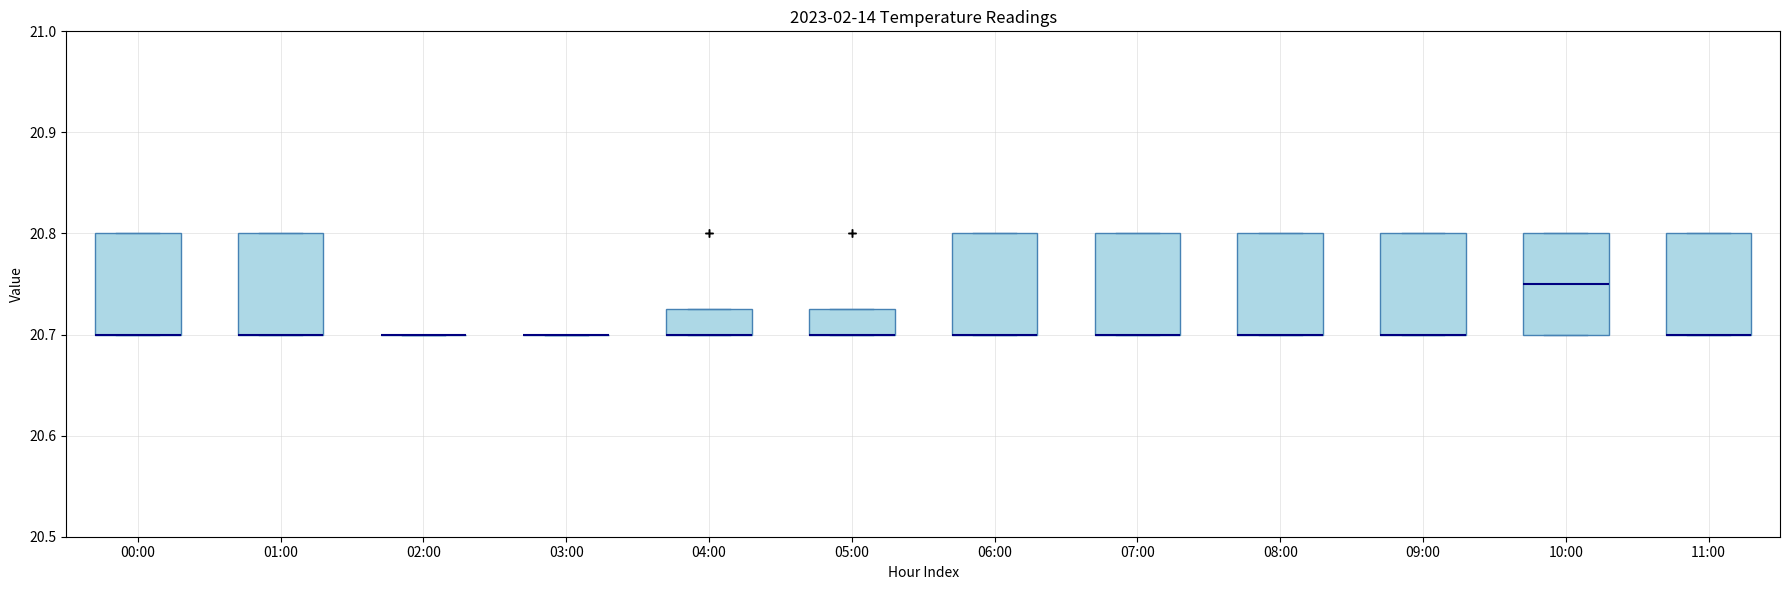

Where is the upper edge of the box for 06:00 on the y-axis? The values are not printed on the chart, so give them approximately, as read against the axis.

20.80